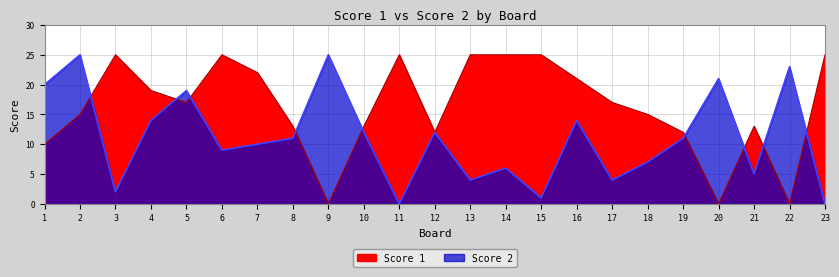

Reading right to left, transcribe all the data shown in this chart.

Score 1: 25	0	13	0	12	15	17	21	25	25	25	12	25	13	0	13	22	25	17	19	25	15	10
Score 2: 0	23	5	21	11	7	4	14	1	6	4	12	0	12	25	11	10	9	19	14	2	25	20